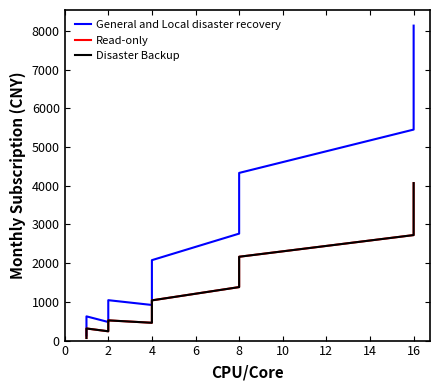

How many values in the General and Local disaster recovery series exceed 1044?

5